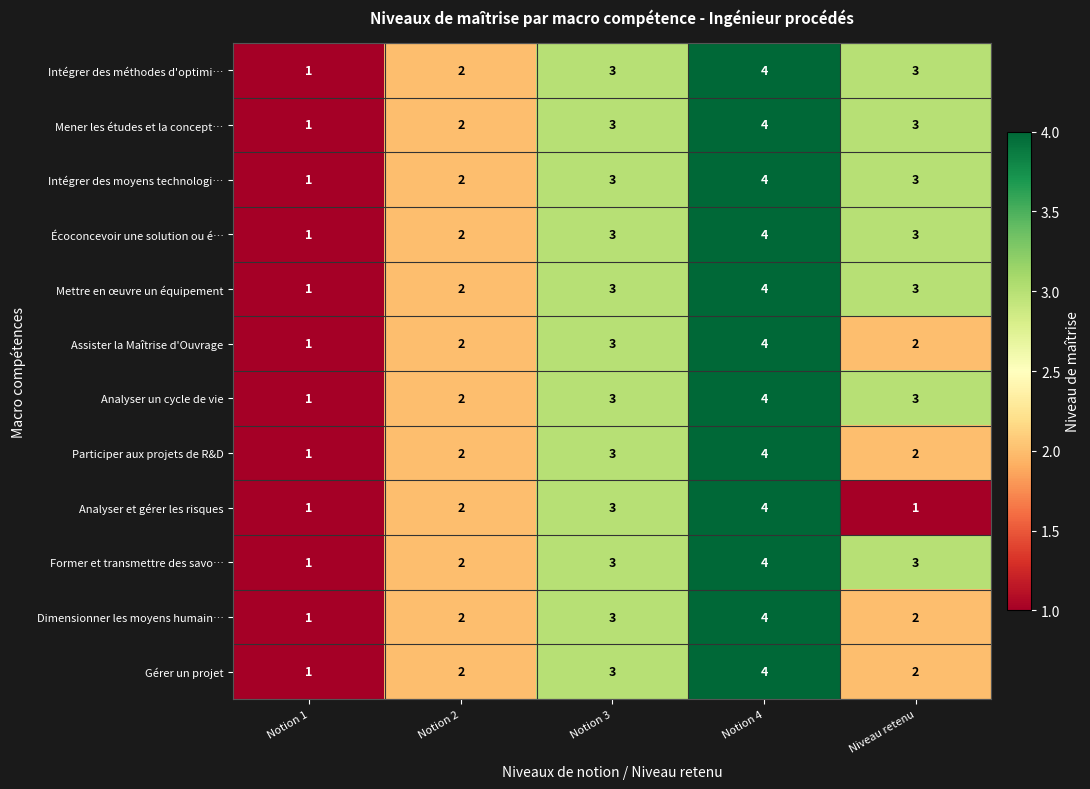

Count the Dimensionner les moyens humain… values in the range 2 to 3.

3